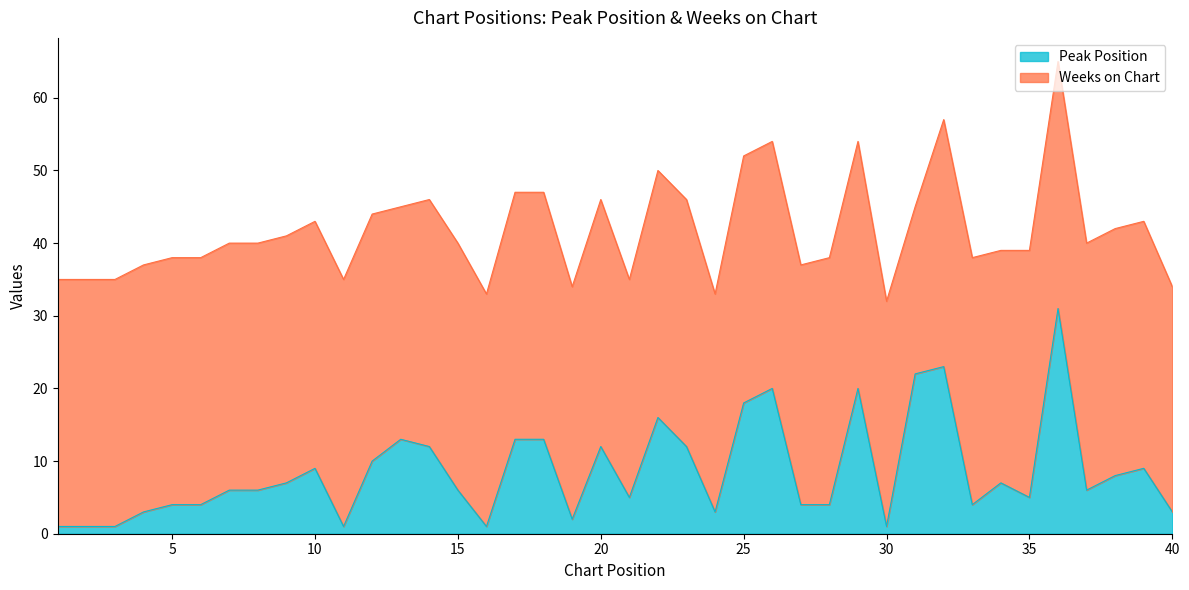

Where does the data first go above 6?

9